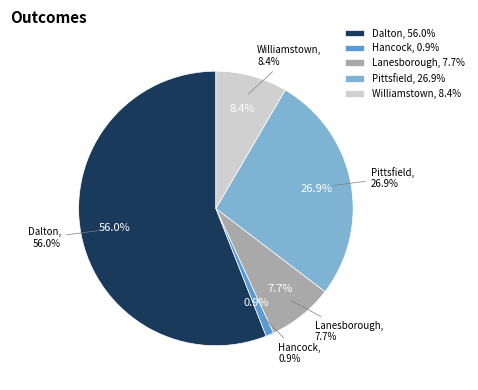

To the nearest percent, what is the combined percentage of Williamstown and Lanesborough?

16%